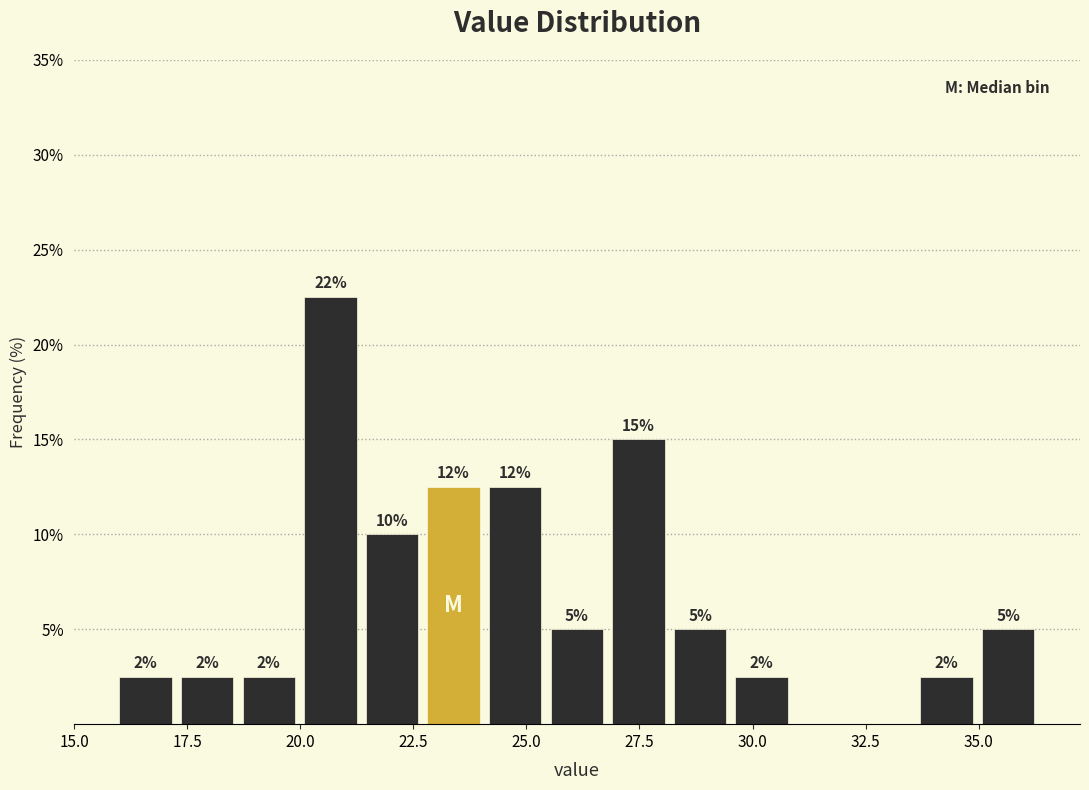

Read against the x-axis, roughly where is the centre of the tallest bar?

20.5